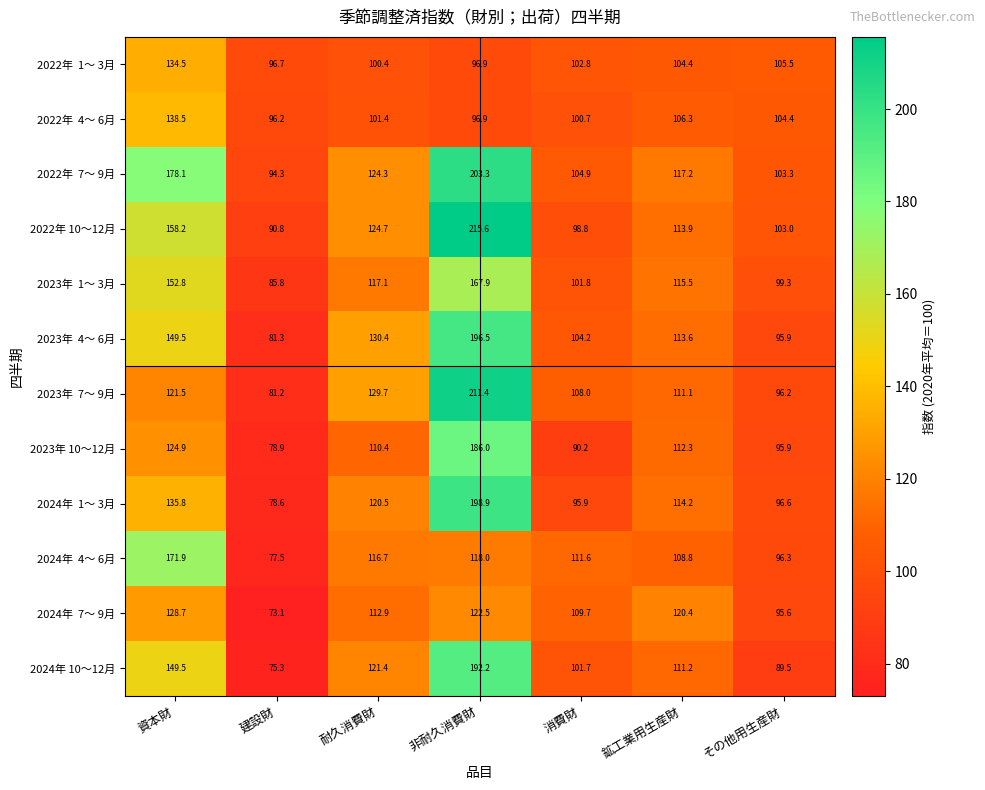

At which category is the sum across all series the highest?

非耐久消費財